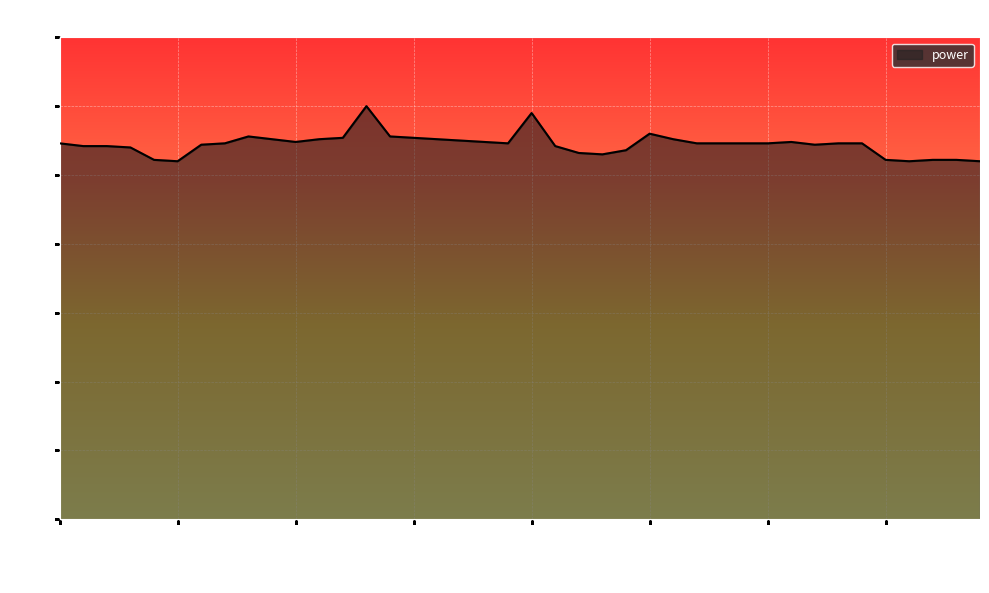

What is the difference between the maximum and minimum values?

0.4